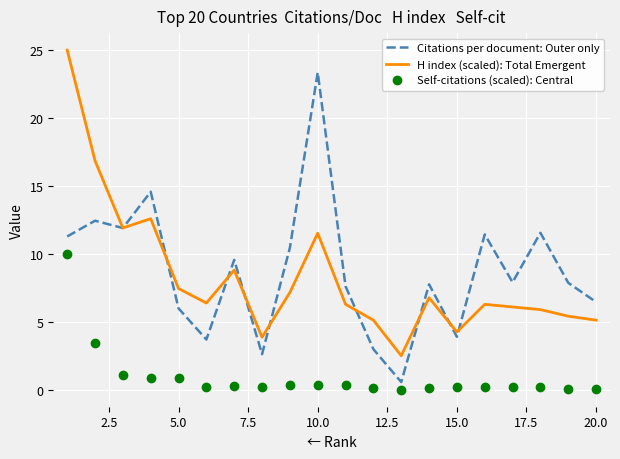

True or false: Citations per document: Outer only and Self-citations (scaled): Central cross at least once.

False